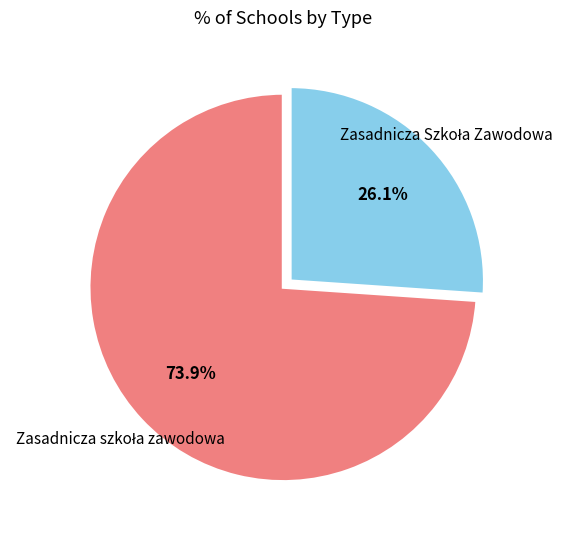

Is there any slice that represents more than half of the pie?

Yes